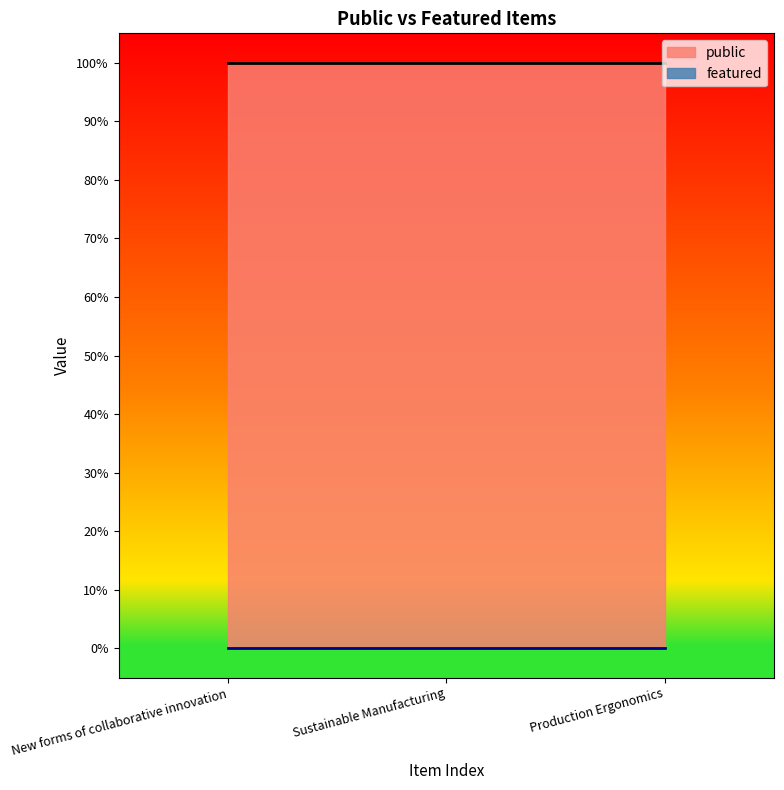

What are all the series names shown in the legend?

public, featured